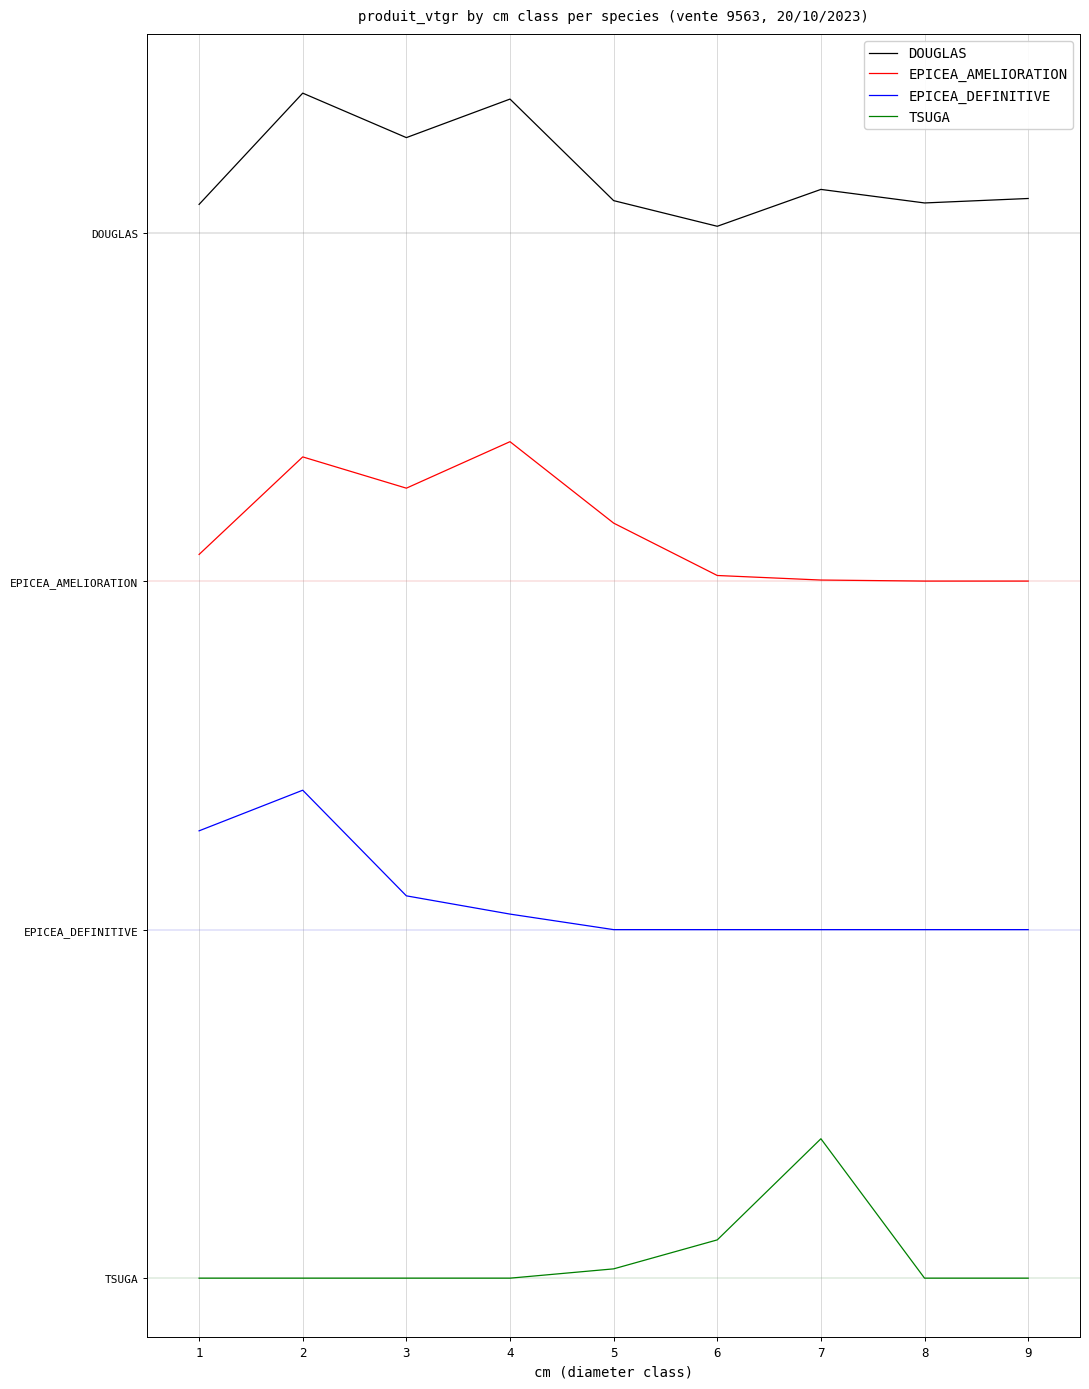

What is the difference between the EPICEA_DEFINITIVE values at 5 and 3?

0.1